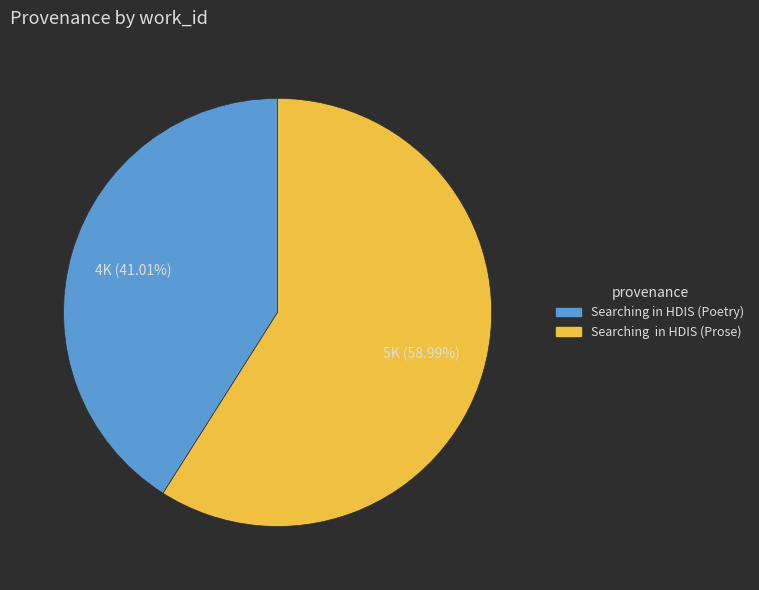

How many segments does this pie chart have?

2